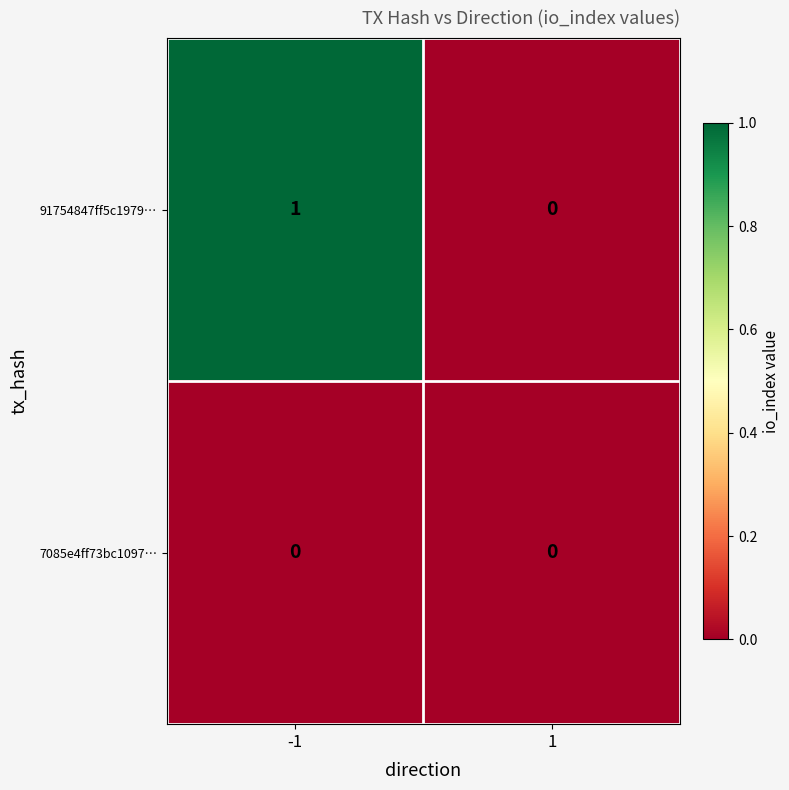

Which series changed the most between -1 and 1?

91754847ff5c1979…